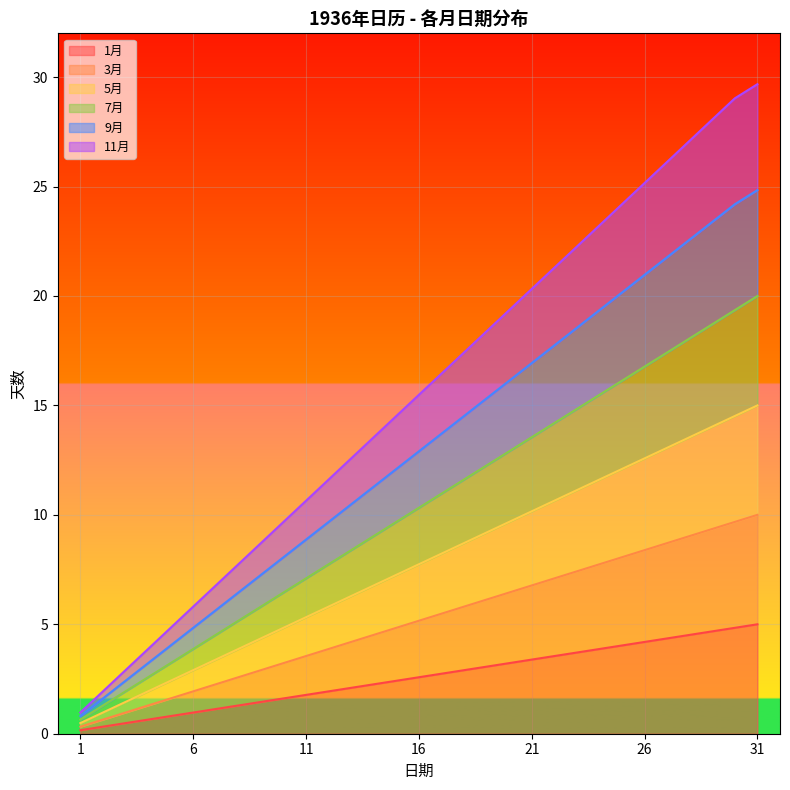

True or false: 9月 and 7月 cross at least once.

False